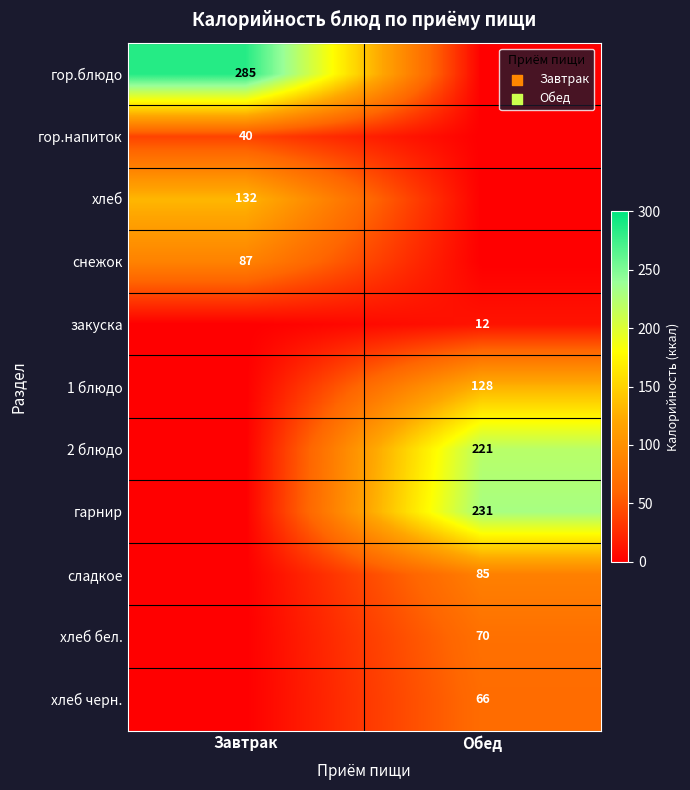

Is it true that хлеб equals 45 at Завтрак?

False